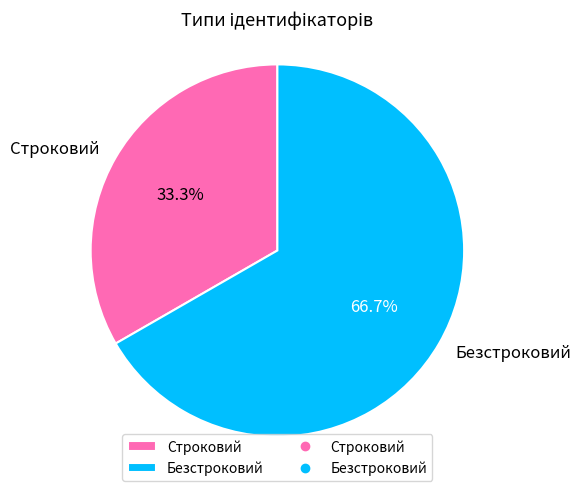

Does Безстроковий account for over 50% of the chart?

Yes